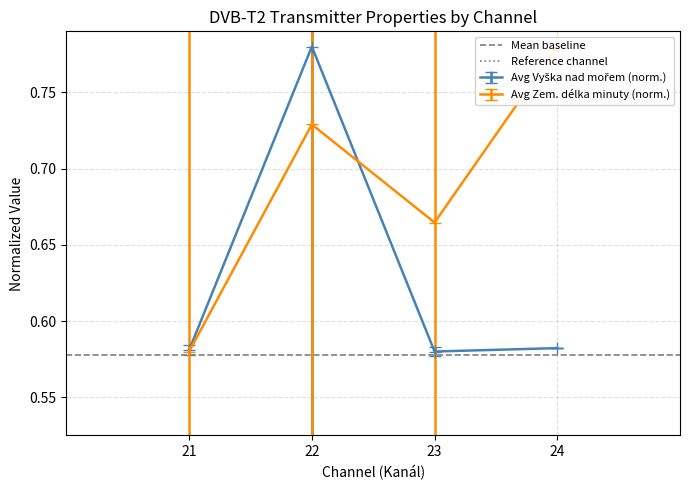

The Mean baseline series shows 0.6 at 22. True or false?

True